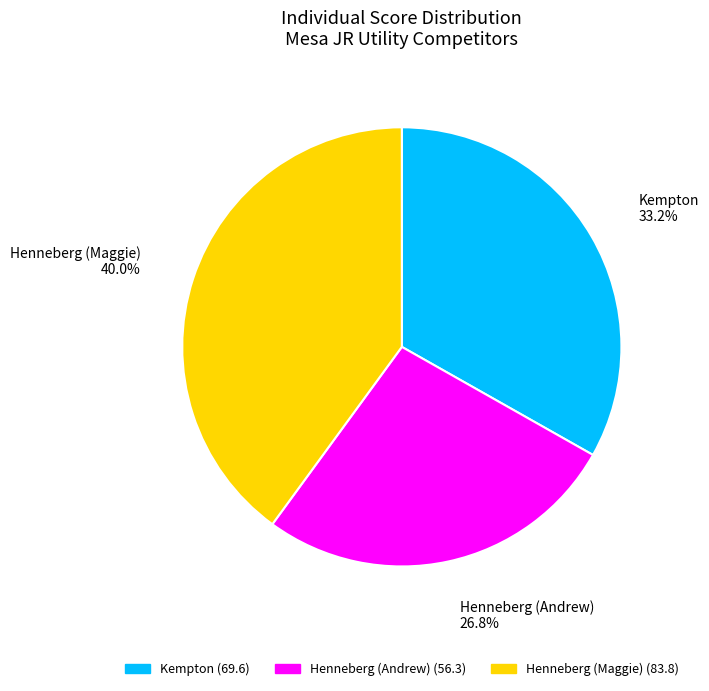

To the nearest percent, what is the combined percentage of Kempton and Henneberg (Maggie)?

73%